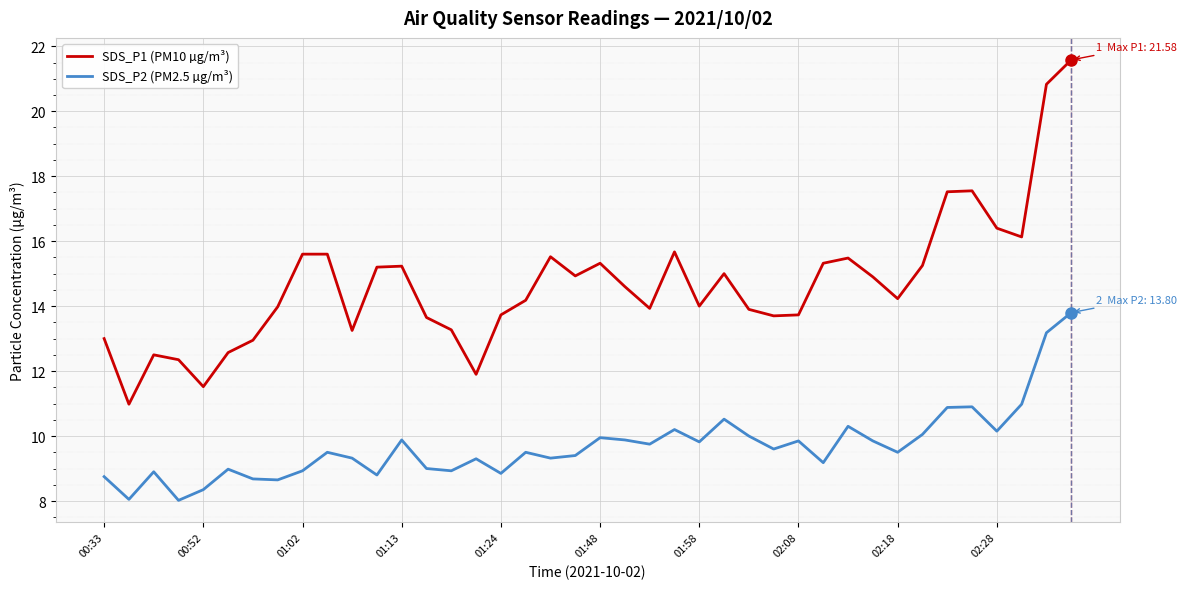

Which series has the widest spread of values?

SDS_P1 (PM10 µg/m³)